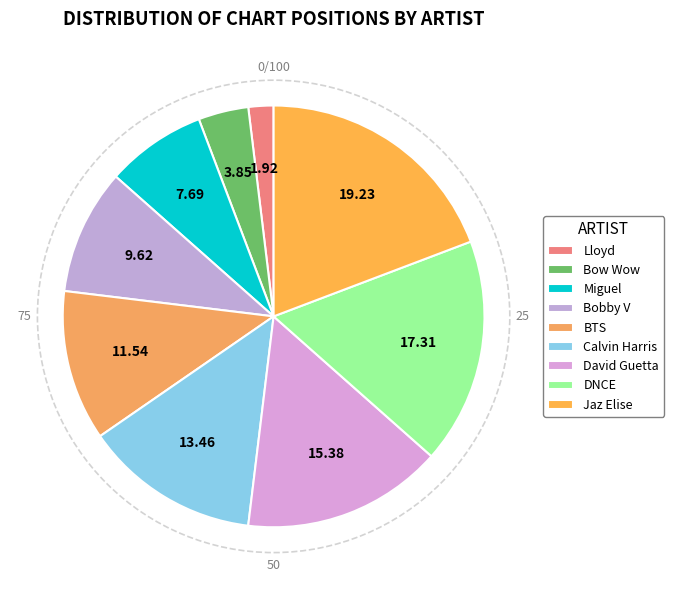

To the nearest percent, what is the difference between the David Guetta and Bobby V slice percentages?

6%